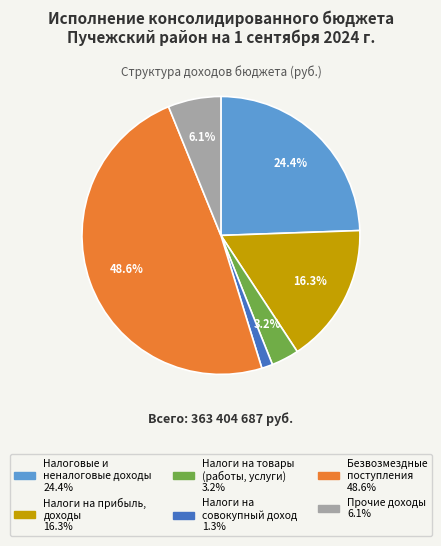

Does any single category account for the majority?

No